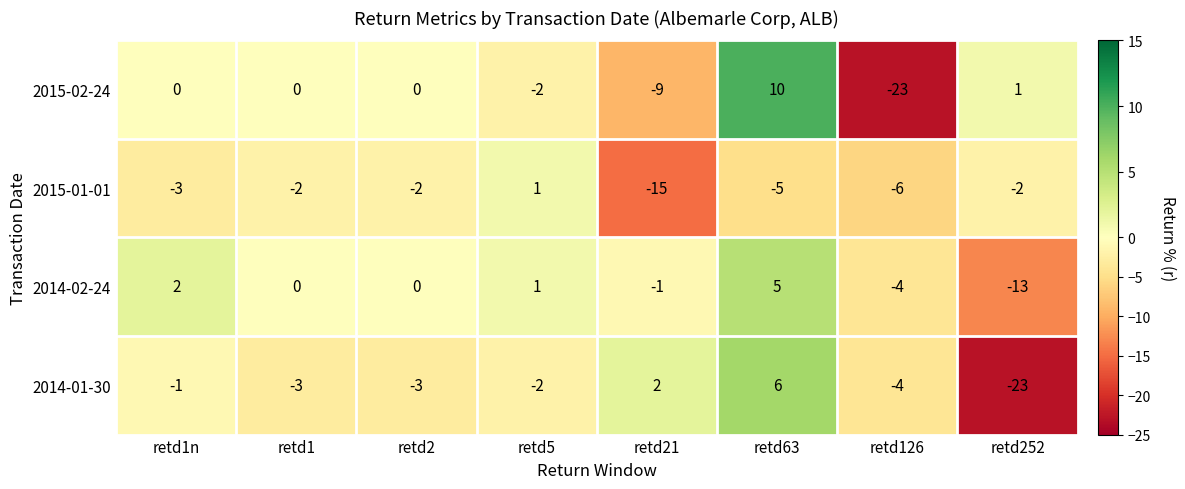

How many distinct data groups are displayed?

4